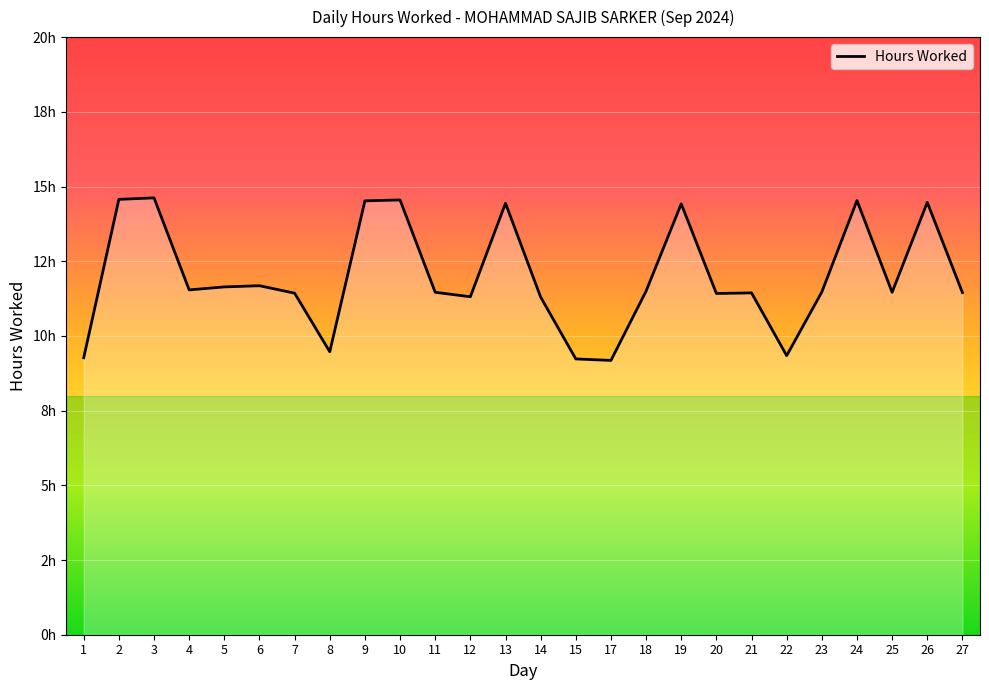

Does the chart have visible grid lines?

Yes